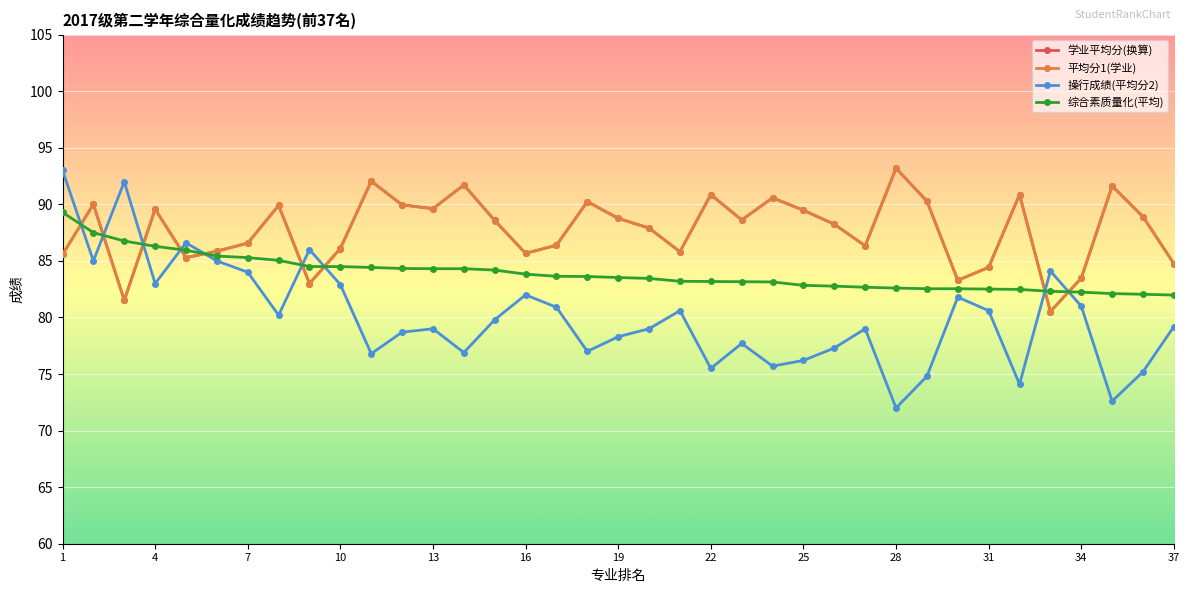

True or false: 学业平均分(换算) and 操行成绩(平均分2) intersect in this chart.

True